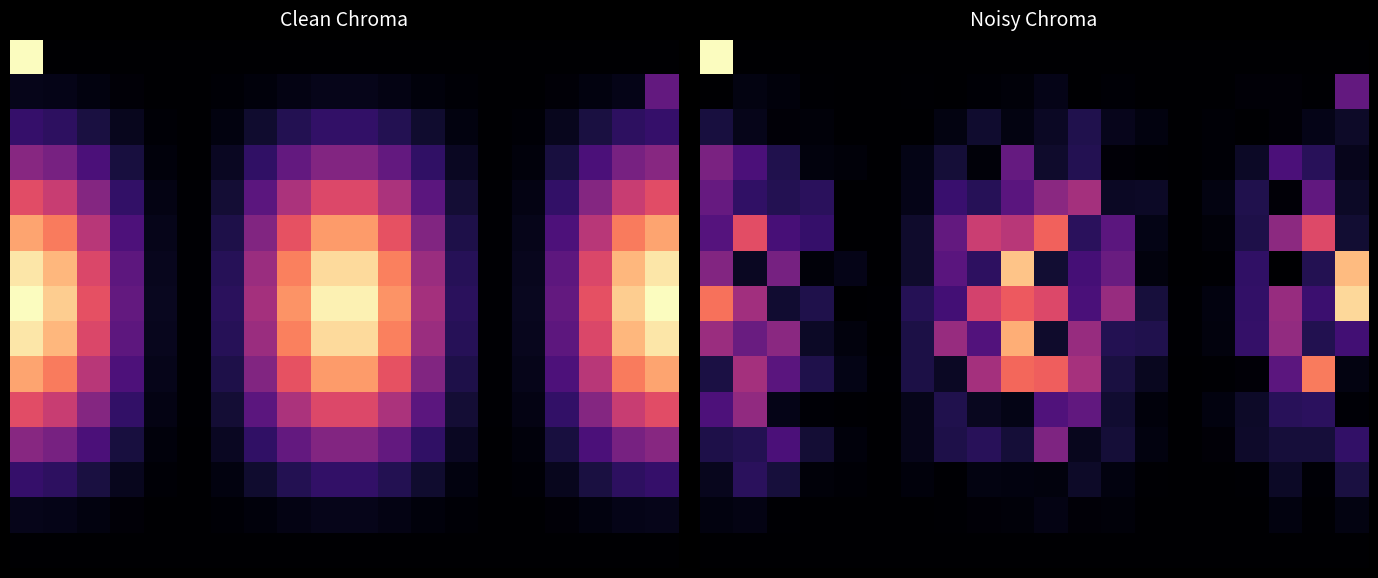

Between 5 and 1, which is larger?

5